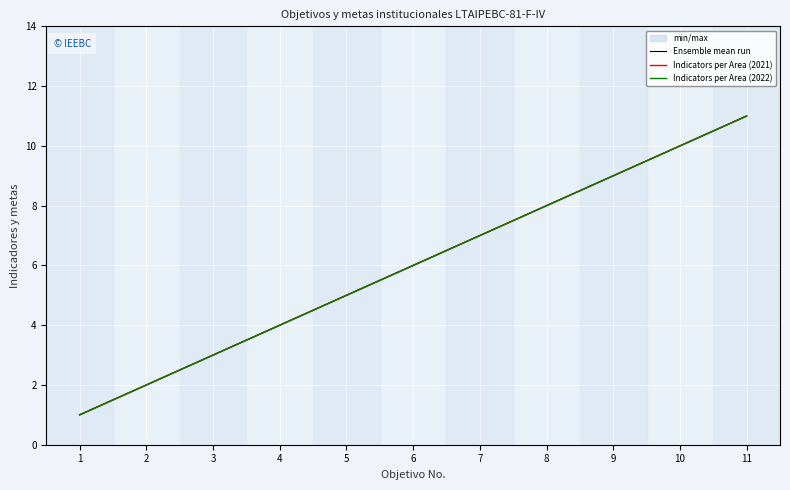

The value of Indicators per Area (2022) at 9 is 9. True or false?

True